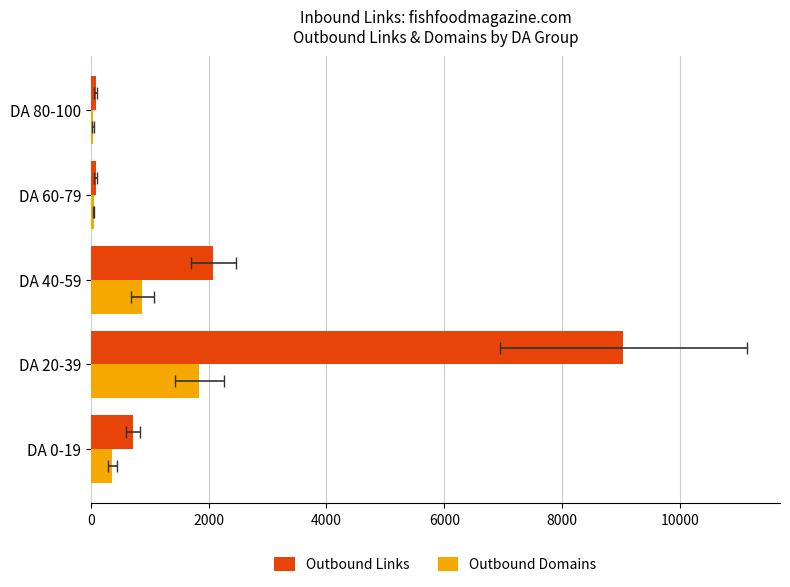

Reading left to right, what are all the values shown in this chart?

Outbound Links: 722	9041	2079	82	79
Outbound Domains: 364	1843	876	46	39